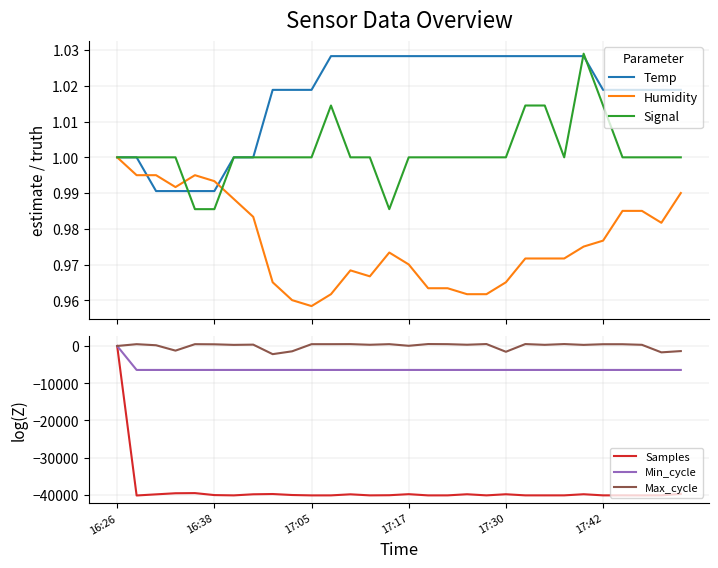

What is the sum of all Max_cycle values?

-189.1